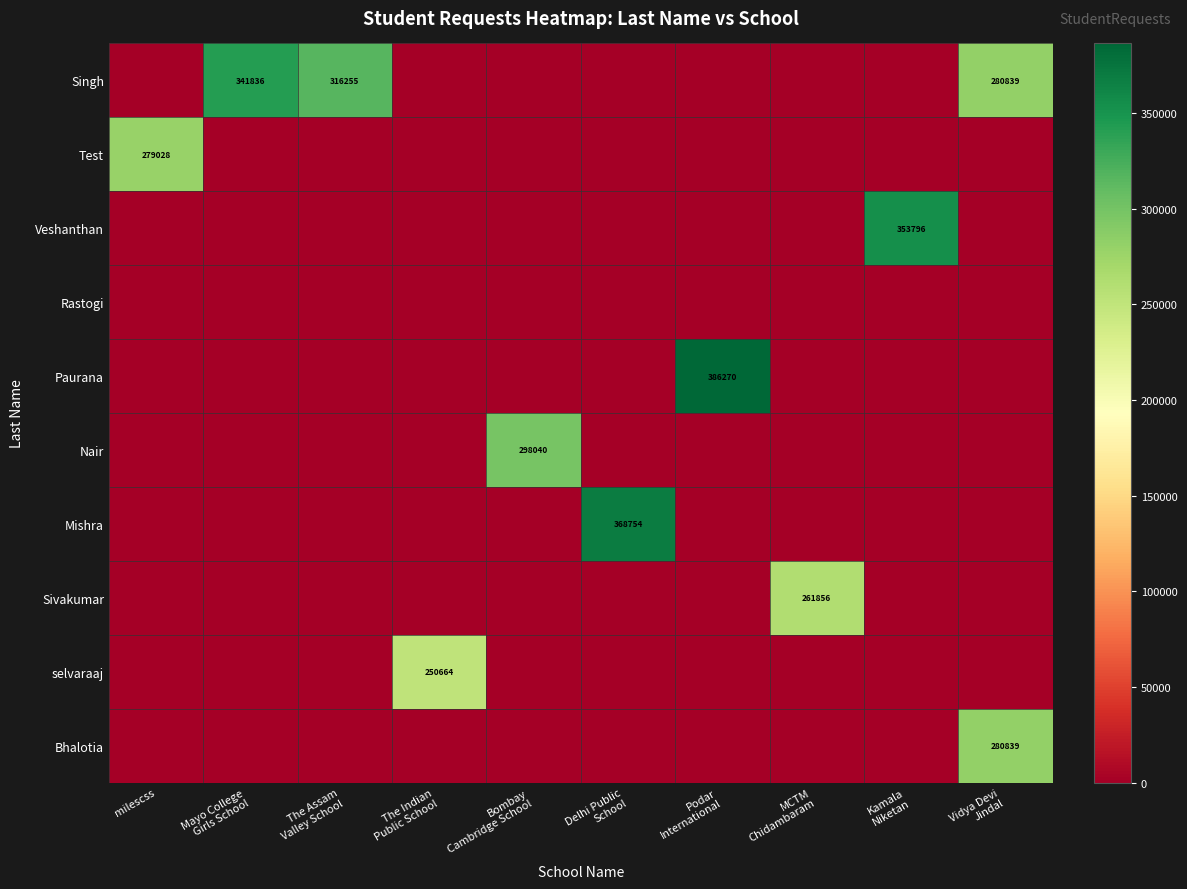

What is the difference between the maximum and second lowest values in the Nair series?

298040